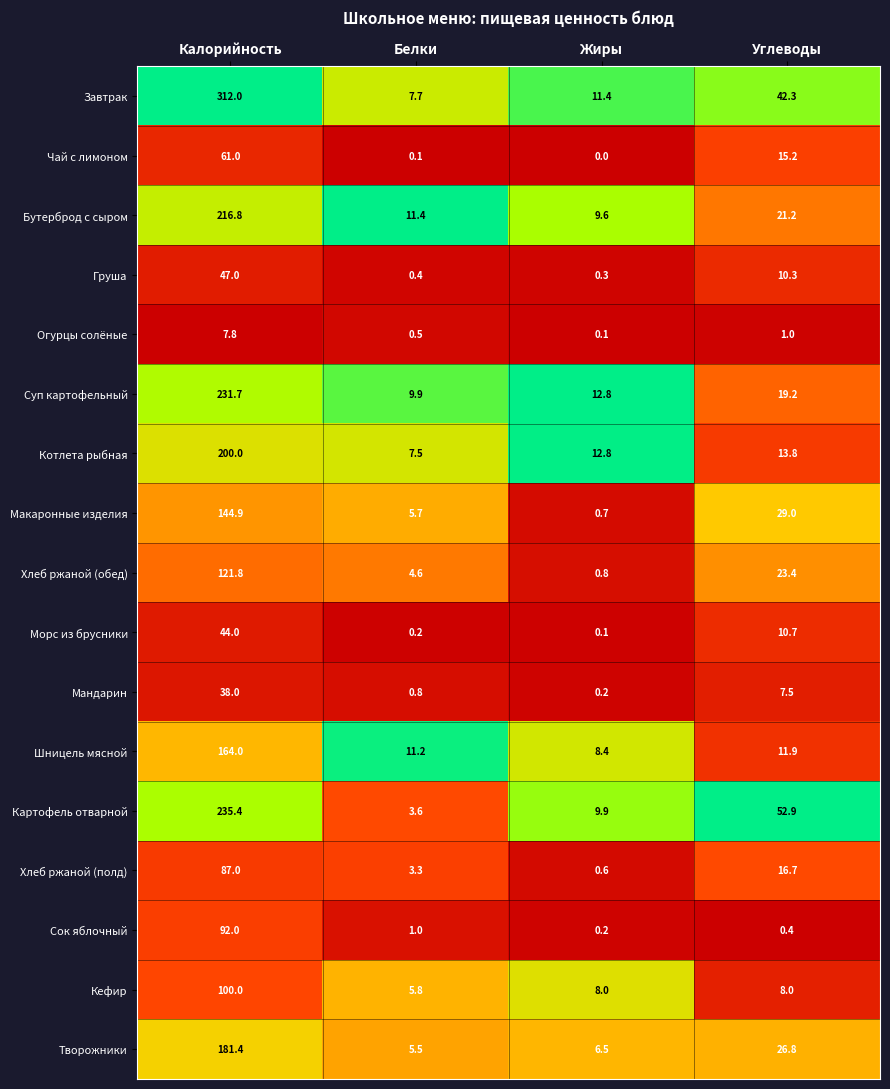

Which category has the highest value in the Шницель мясной series?

Калорийность